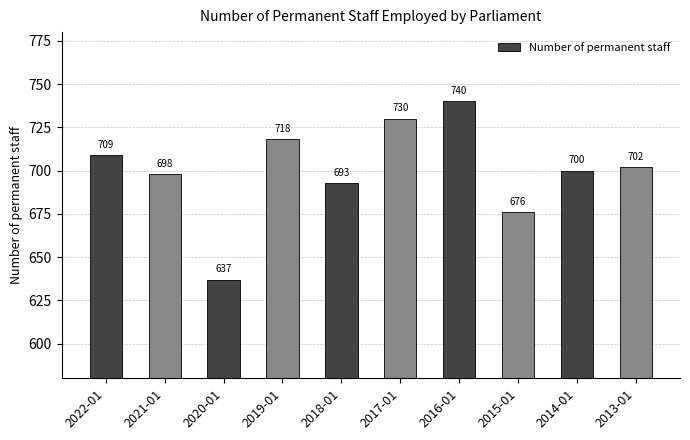

Are the bars horizontal?

No